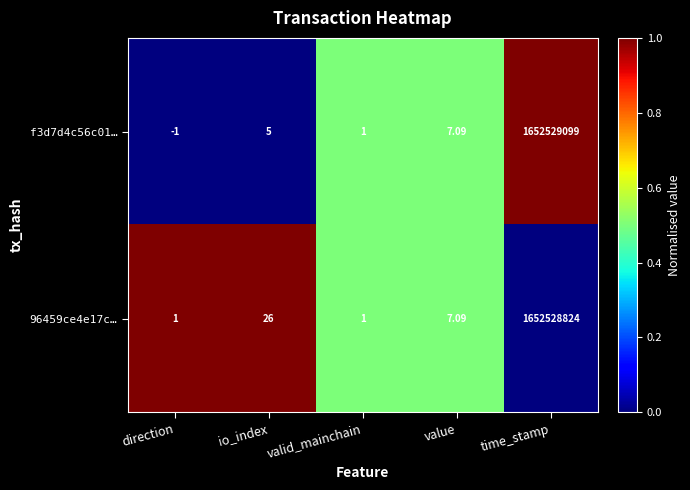

At which category is the sum across all series the highest?

time_stamp